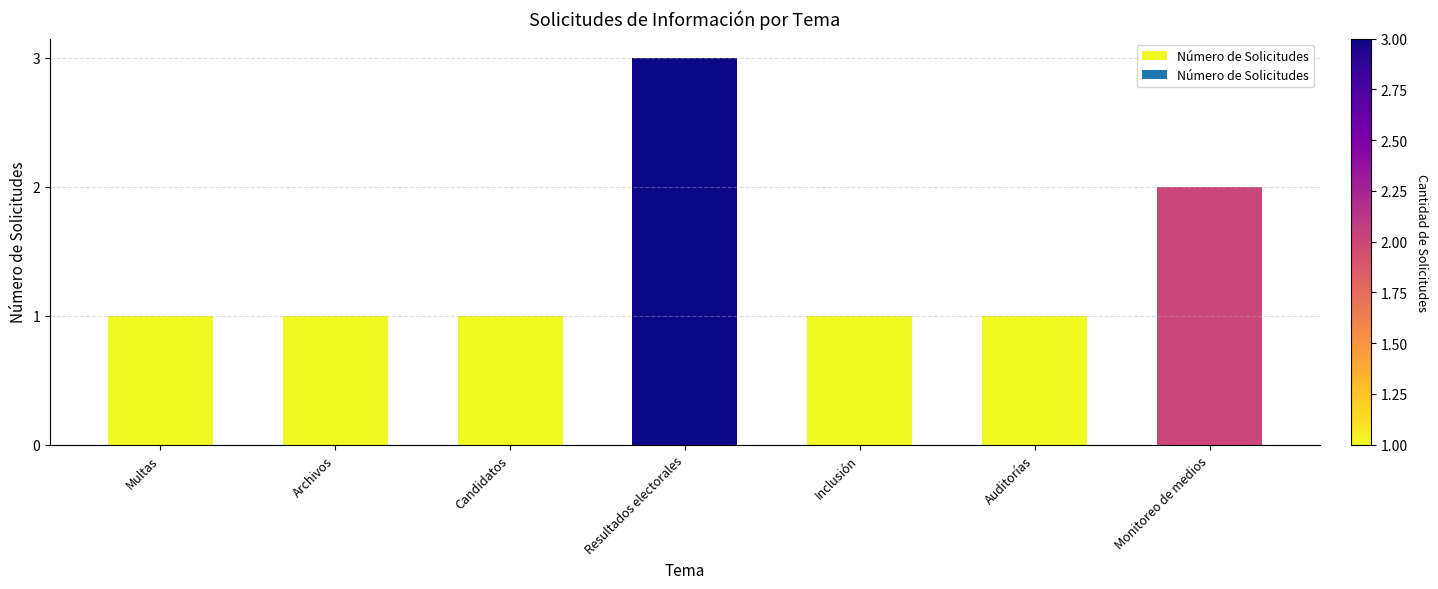

What is the sum of the values at Multas and Monitoreo de medios?

3